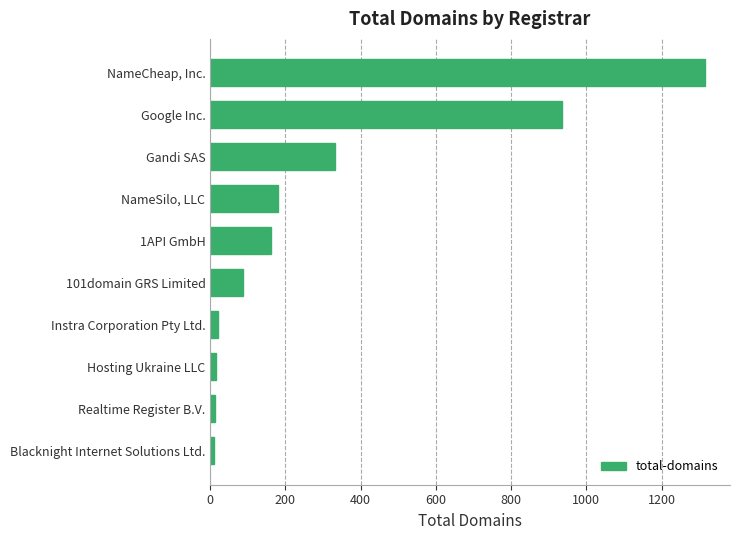

At which category does the chart reach its peak across all series?

NameCheap, Inc.